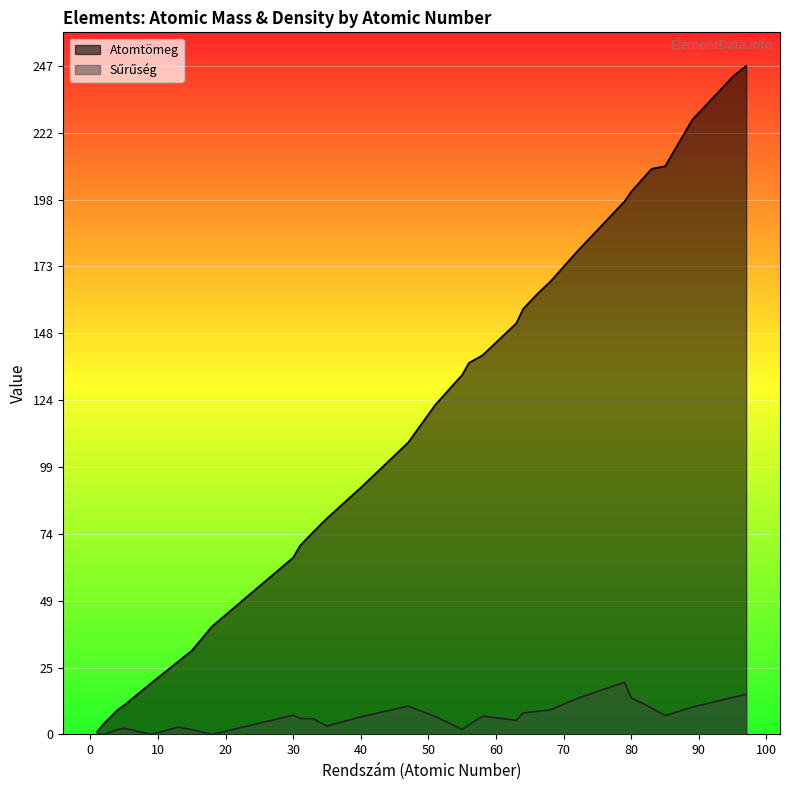

What is the difference between the Sűrűség values at 64 and 18?

7.9